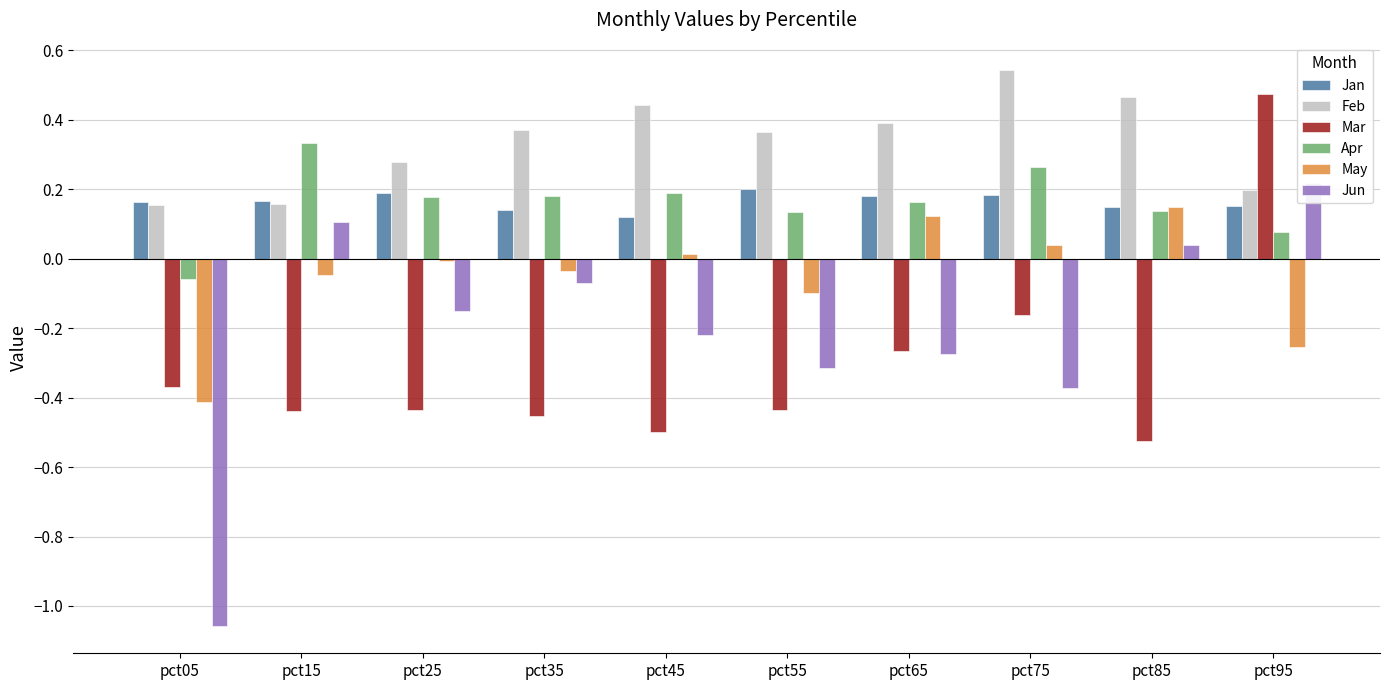

Is the value of Apr at pct65 greater than the value of May at pct85?

Yes